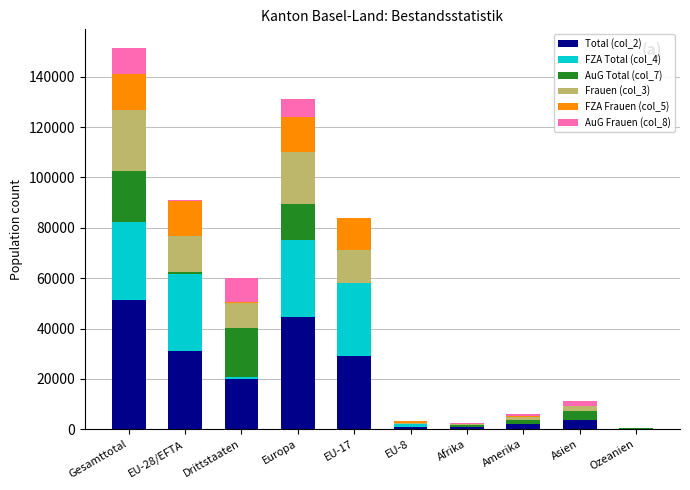

What is the total value across all series at Europa?

131042